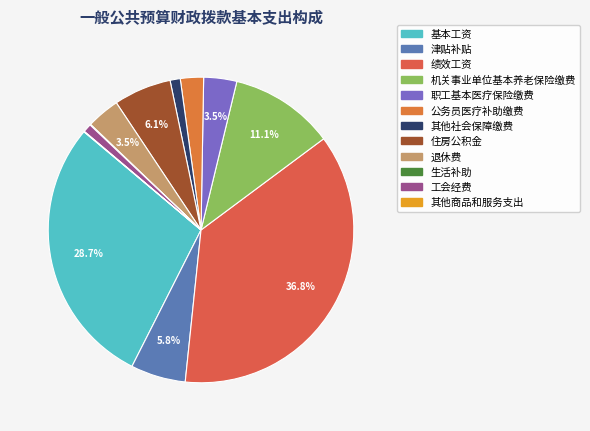

Is it true that 基本工资 is 29% of the pie?

True